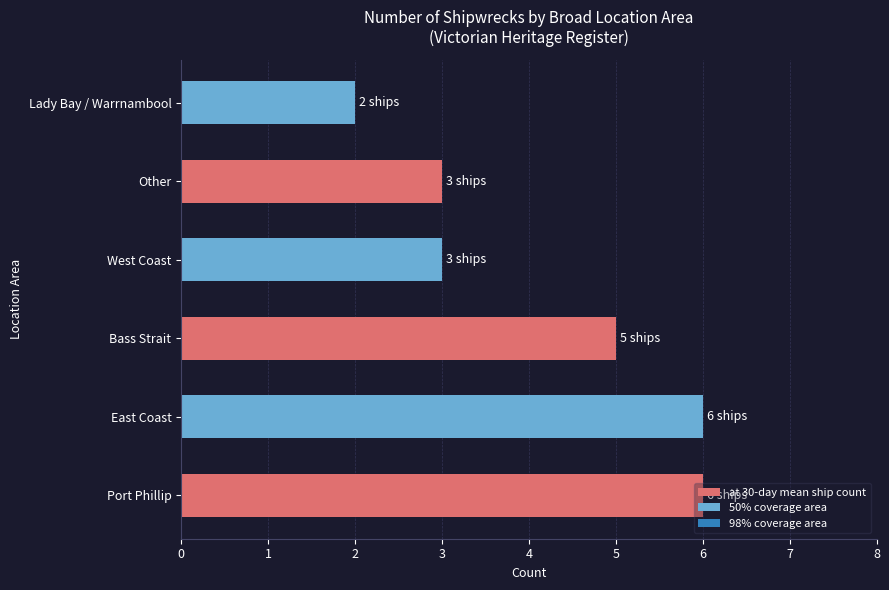

Count the values in the range 3 to 6.

5